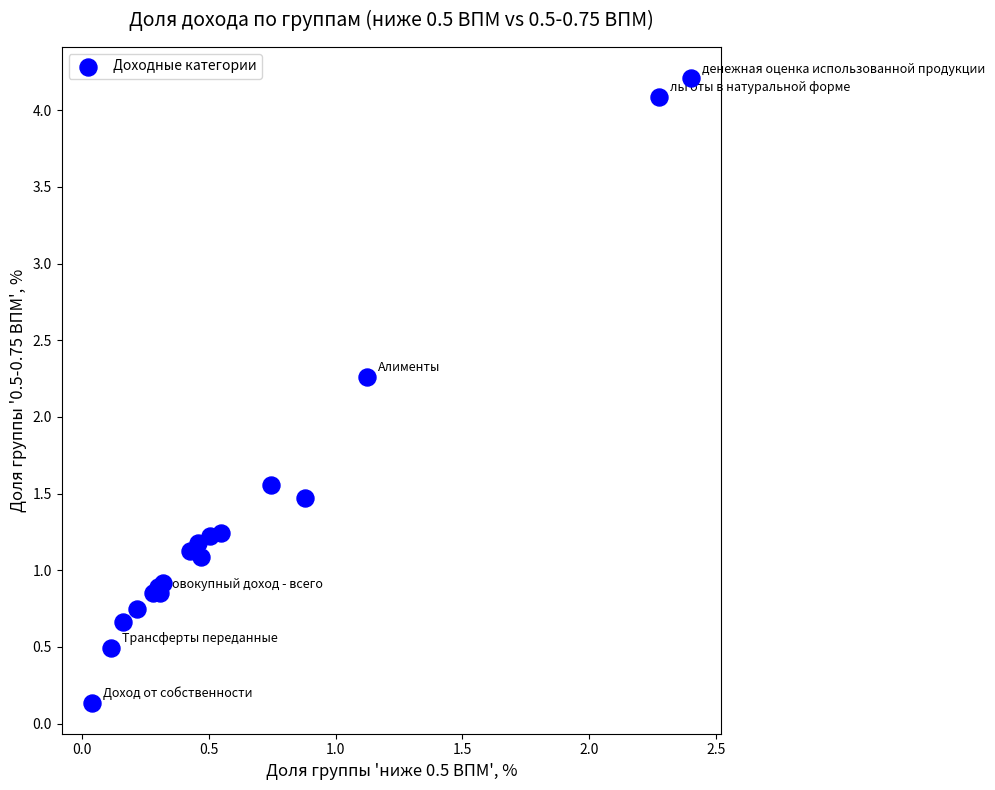

What Y value in the scatter plot is closest to 2?

2.3